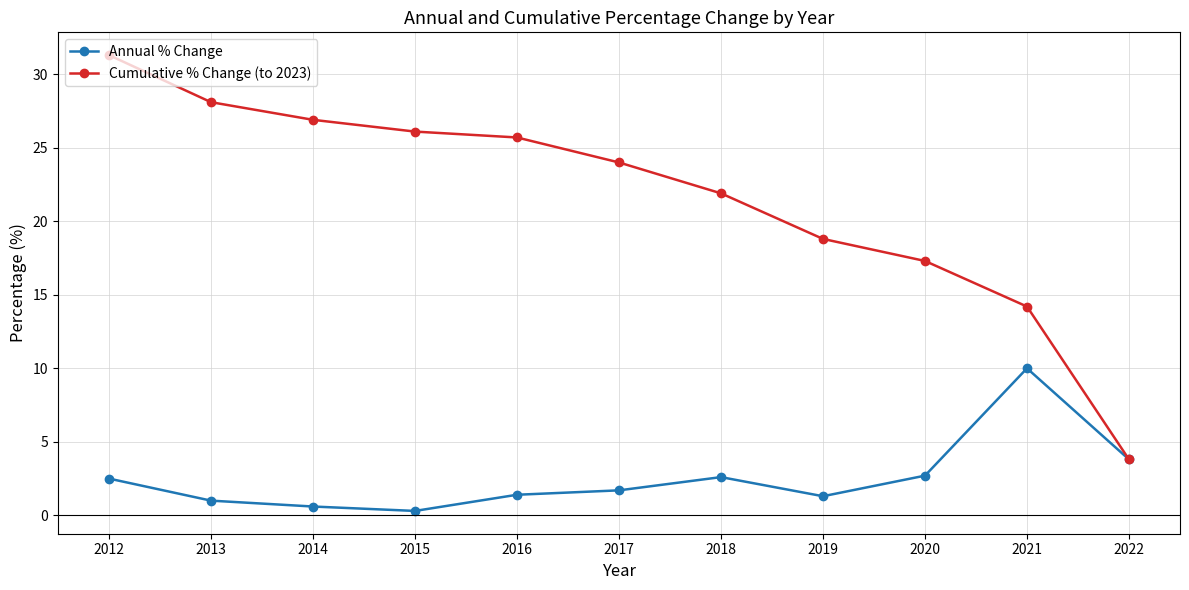

What is the maximum value shown in the chart?

31.3